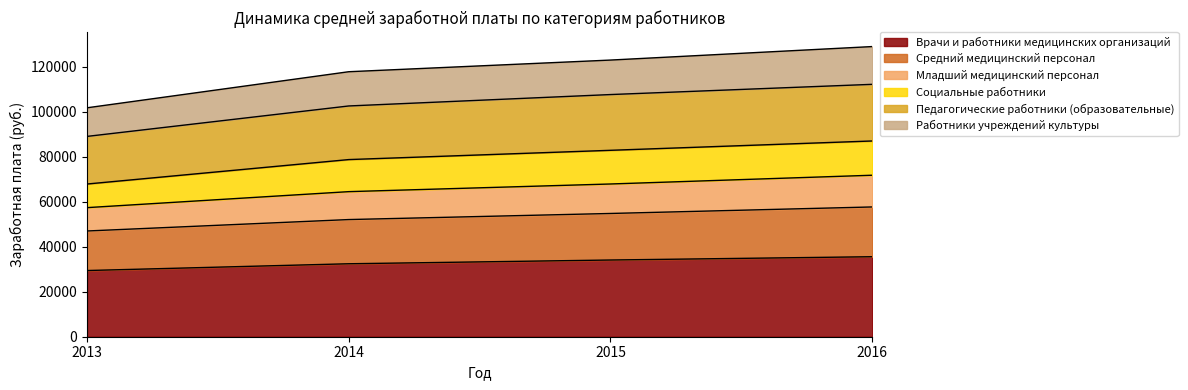

What is the minimum value for Врачи и работники медицинских организаций?

29436